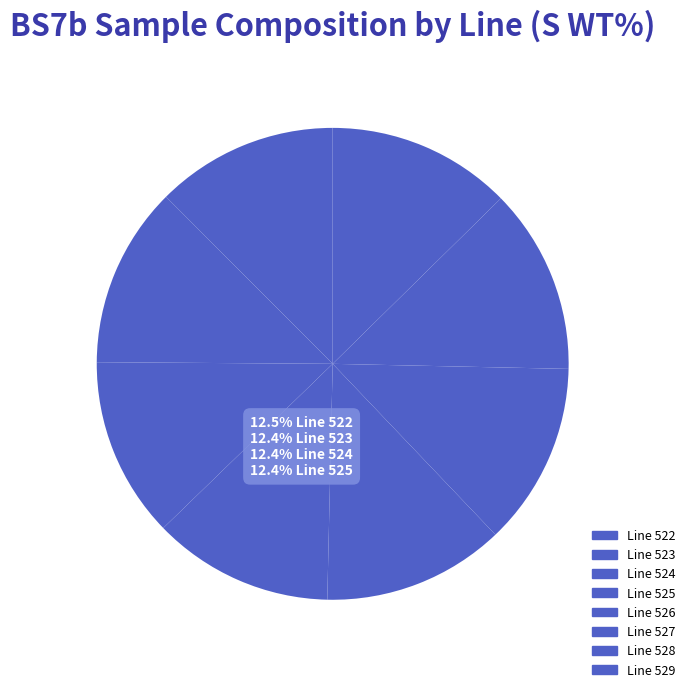

Does Line 522 account for over 50% of the chart?

No